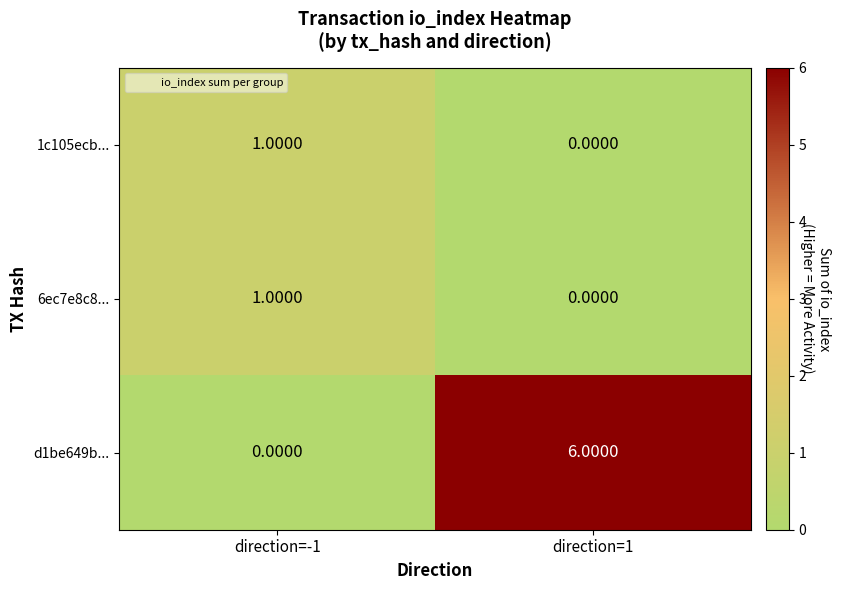

Which series changed the most between direction=-1 and direction=1?

d1be649b...